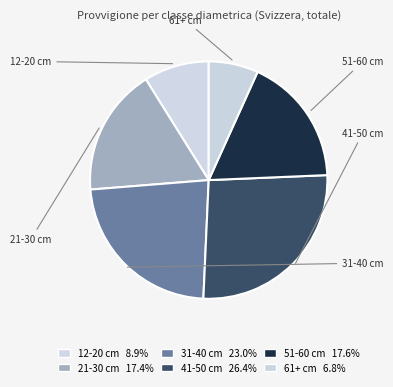

Rank the categories by value from highest to lowest.

41-50 cm, 31-40 cm, 51-60 cm, 21-30 cm, 12-20 cm, 61+ cm